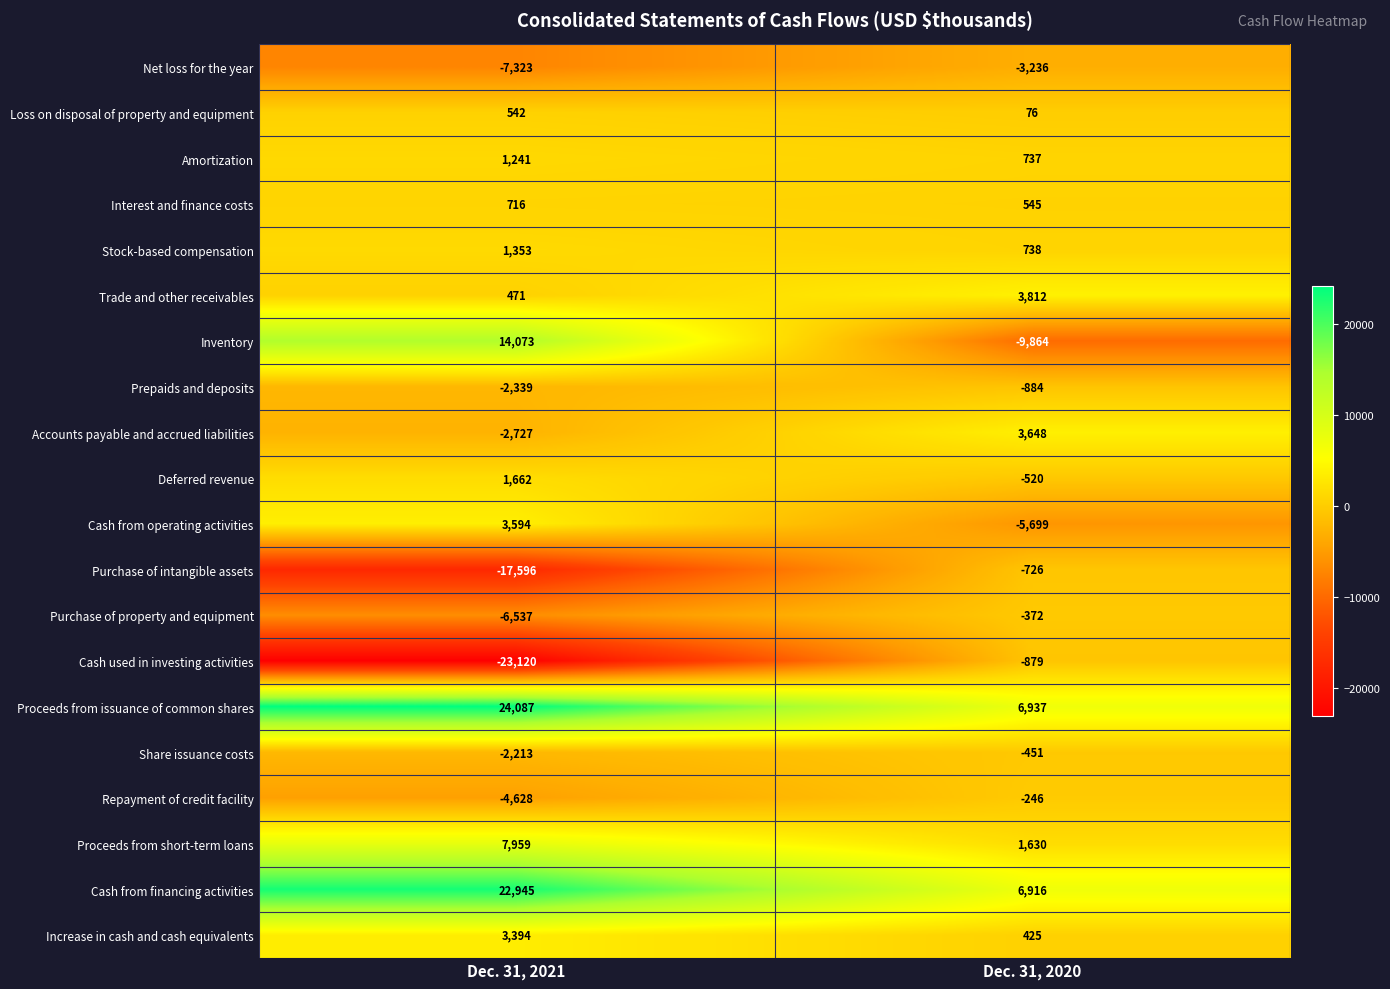

Which series has the largest range (max minus min)?

Inventory